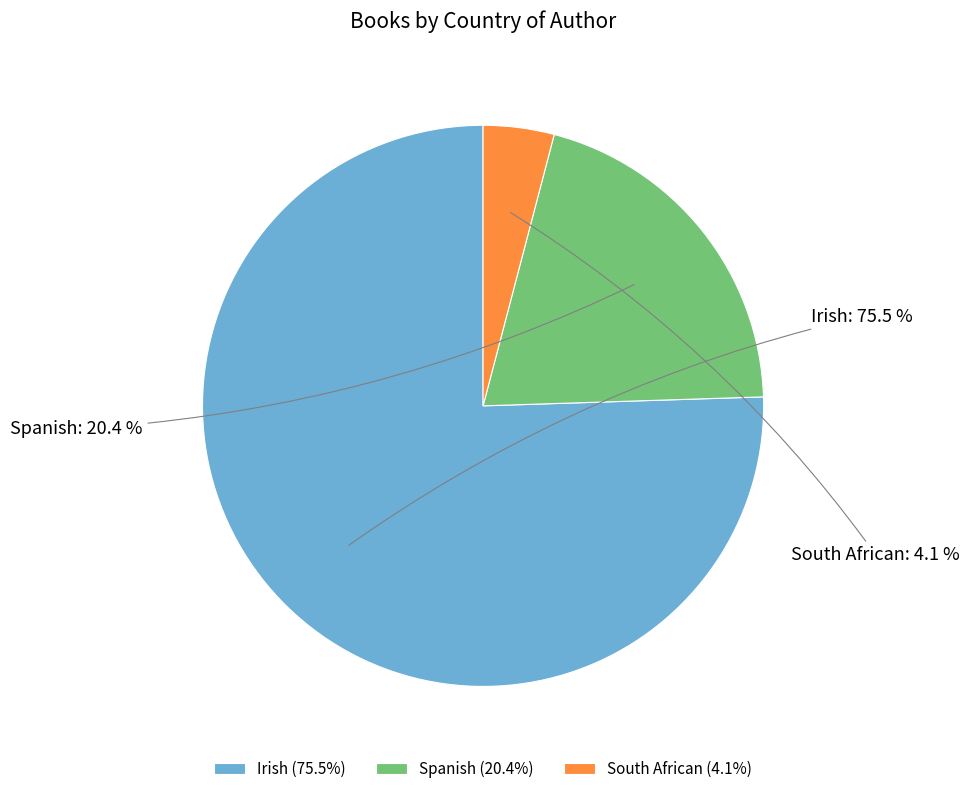

Rank the categories by value from highest to lowest.

Irish, Spanish, South African